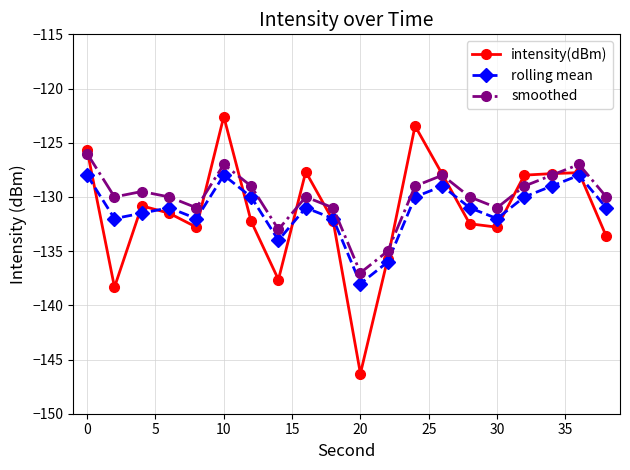

What is the maximum value for smoothed?

-126.0